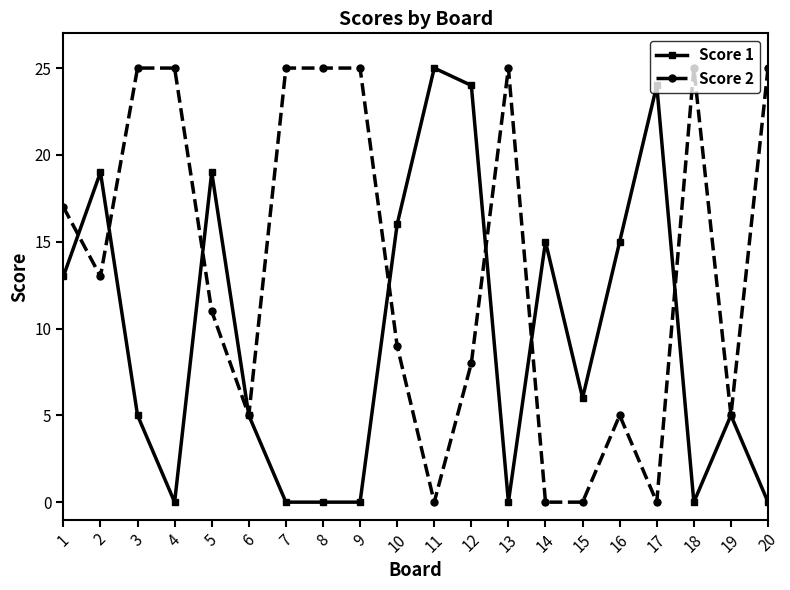

True or false: Score 1 has more than 1 interior local peaks.

True